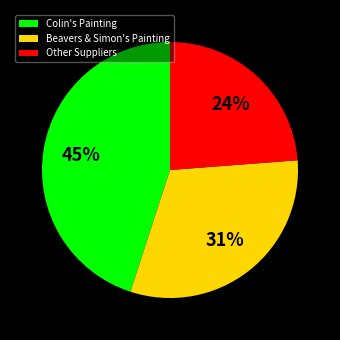

Is Beavers & Simon's Painting the majority of the pie?

No